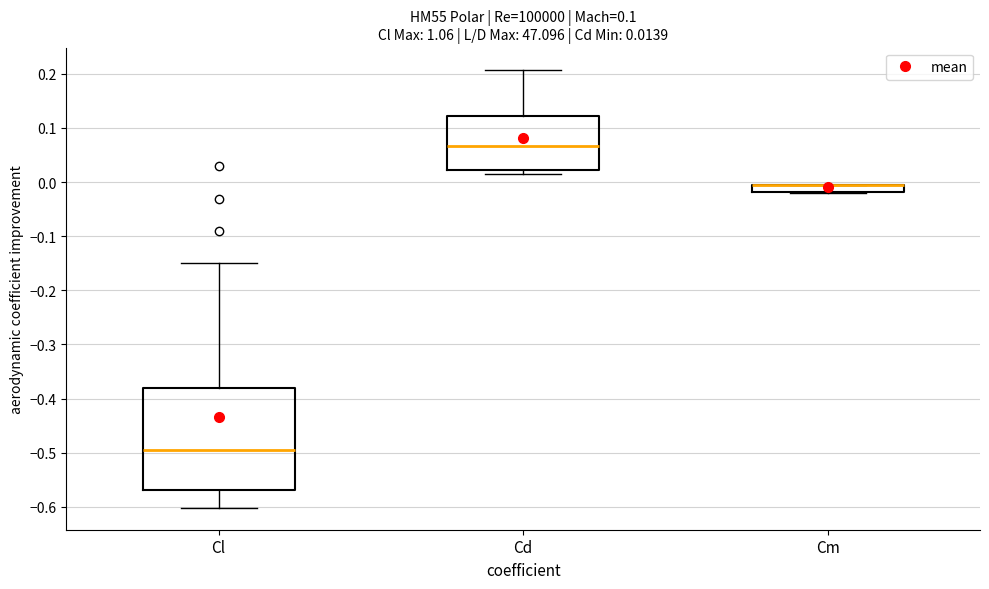

Which box is the tallest, from its lower edge to its upper edge?

Cl